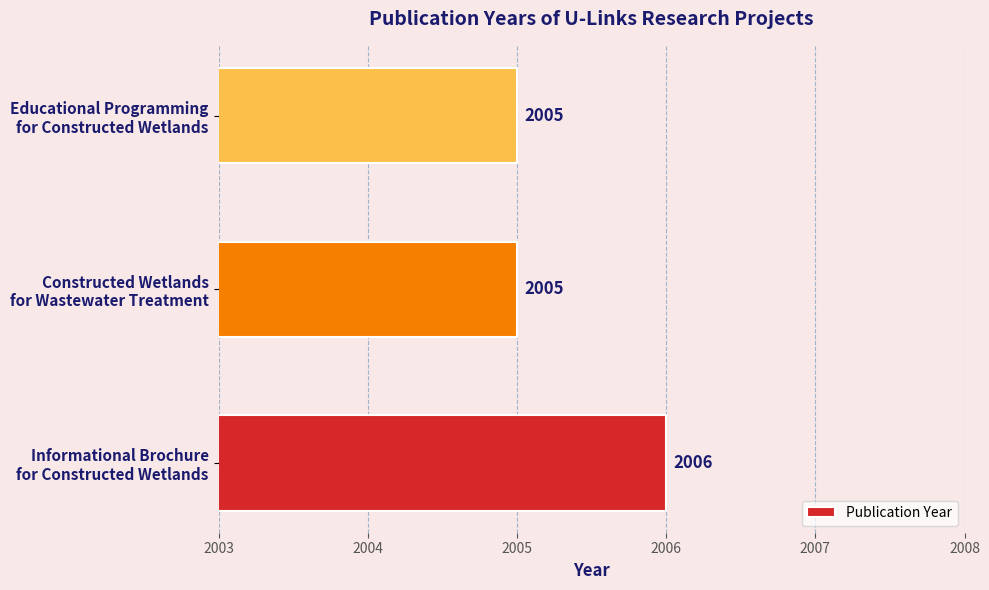

What is the greatest value displayed?

2006